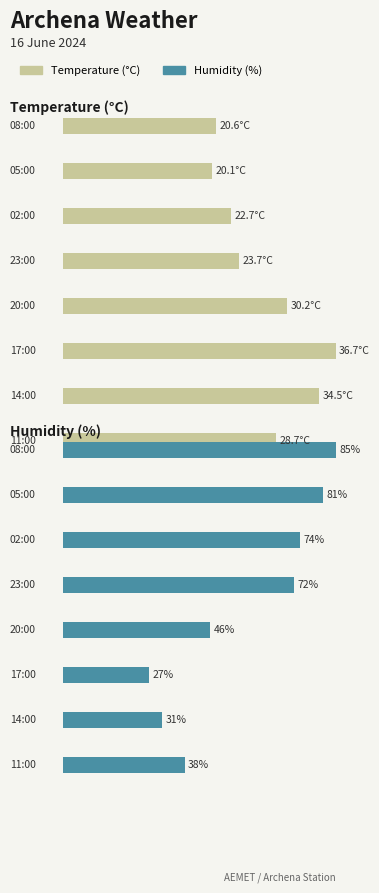

What is the maximum value shown in the chart?

85.0